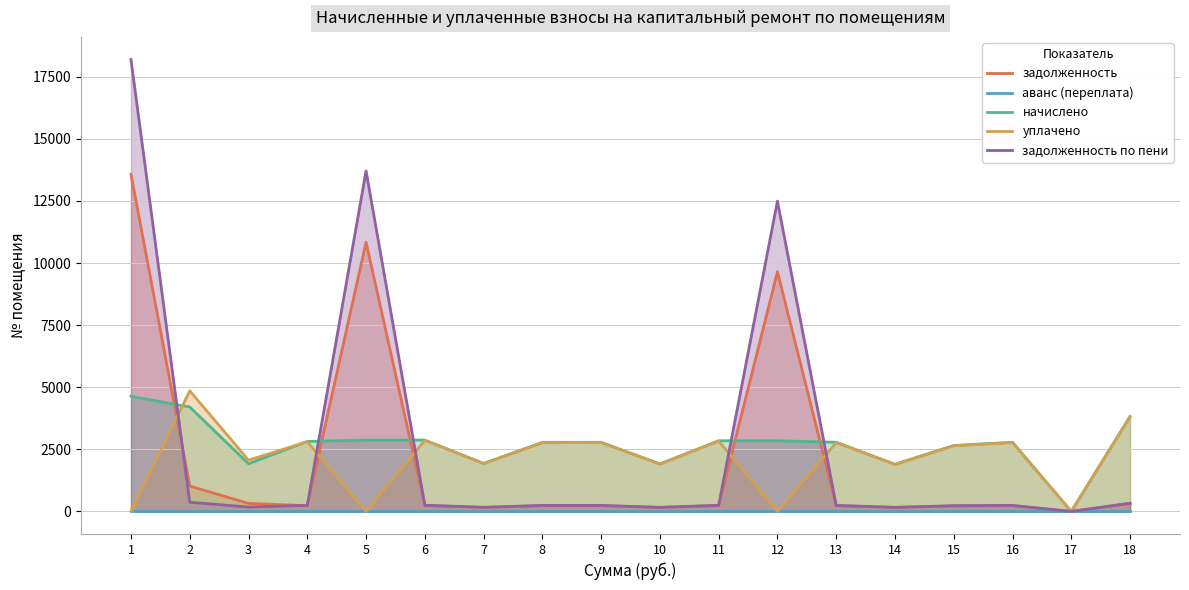

True or false: аванс (переплата) and начислено cross at least once.

False